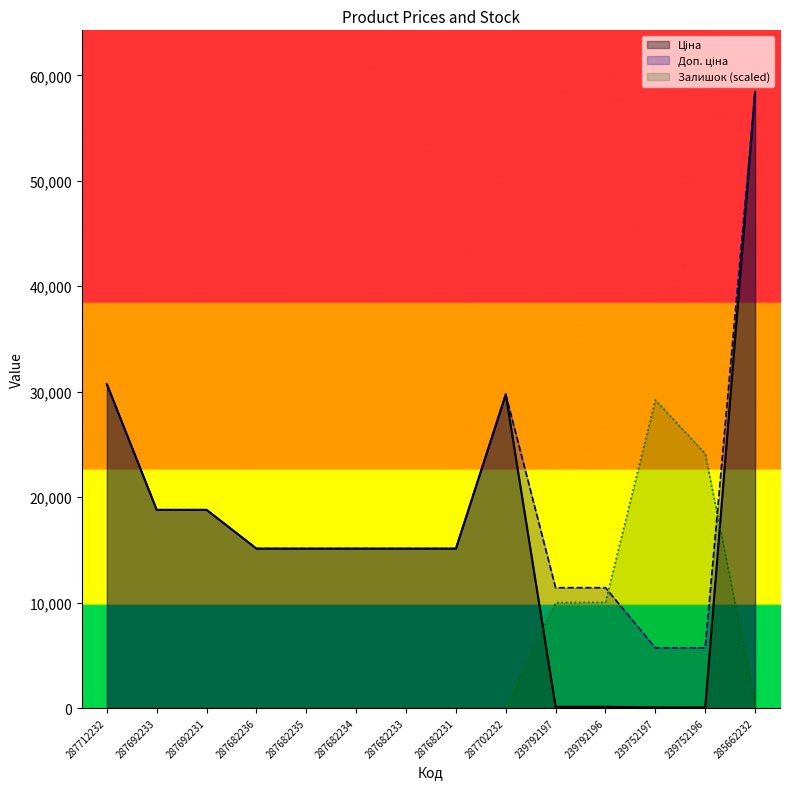

What is the greatest value displayed?

58426.5